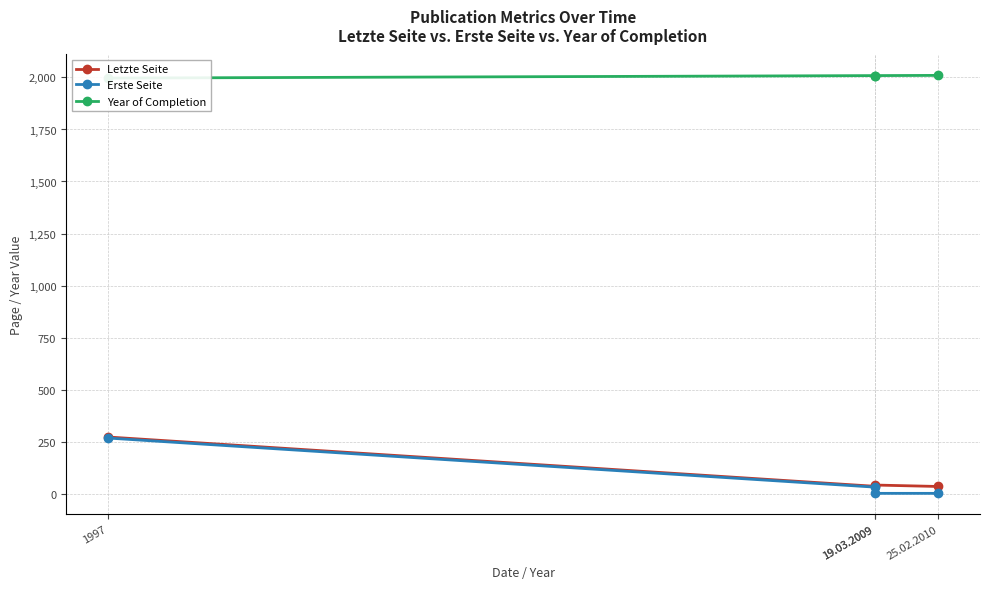

What is the highest value of the Erste Seite series?

267